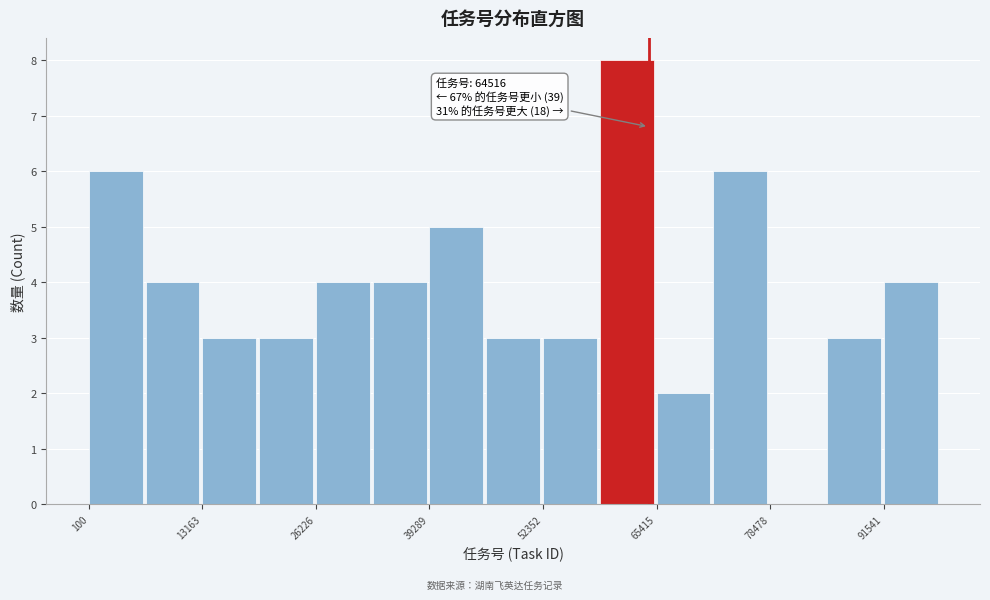

Around what value on the x-axis is the tallest bar? Give the approximate position of its centre, as read against the axis.

62000